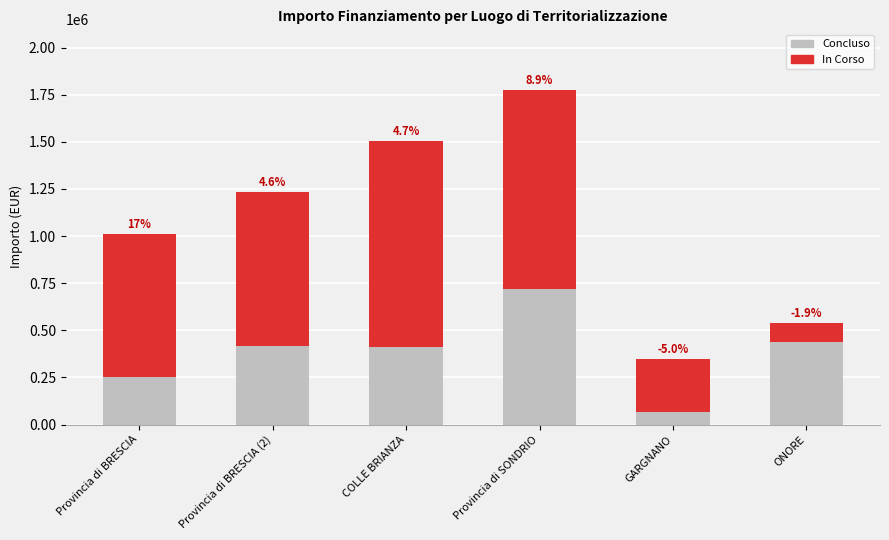

How many bars are there in total?

6